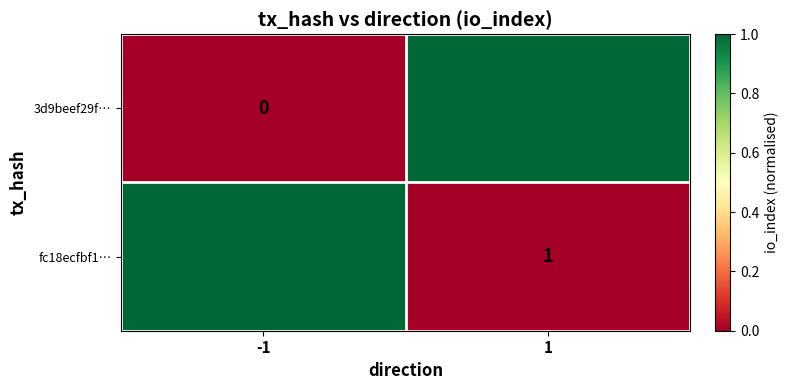

Which label corresponds to the largest value in the chart?

1